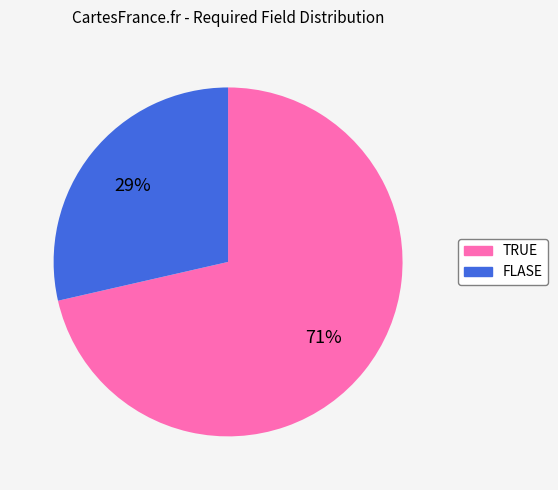

How many slices are in this pie chart?

2